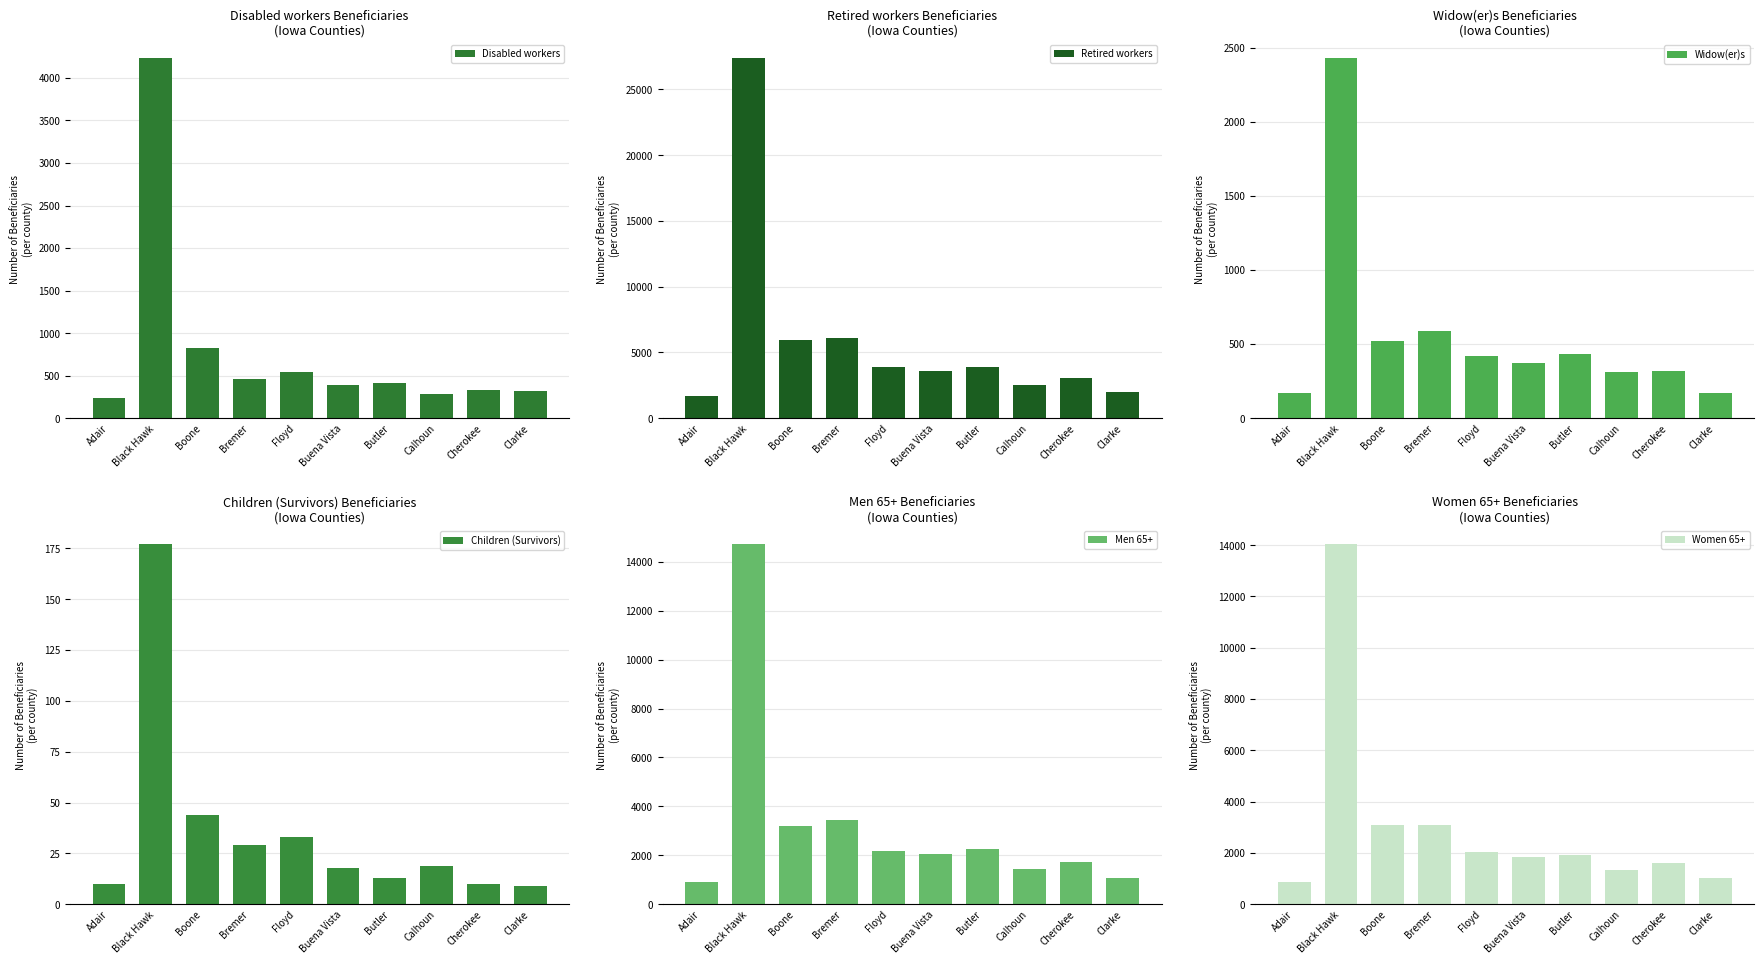

What is the label of the 4th bar from the right?

Butler